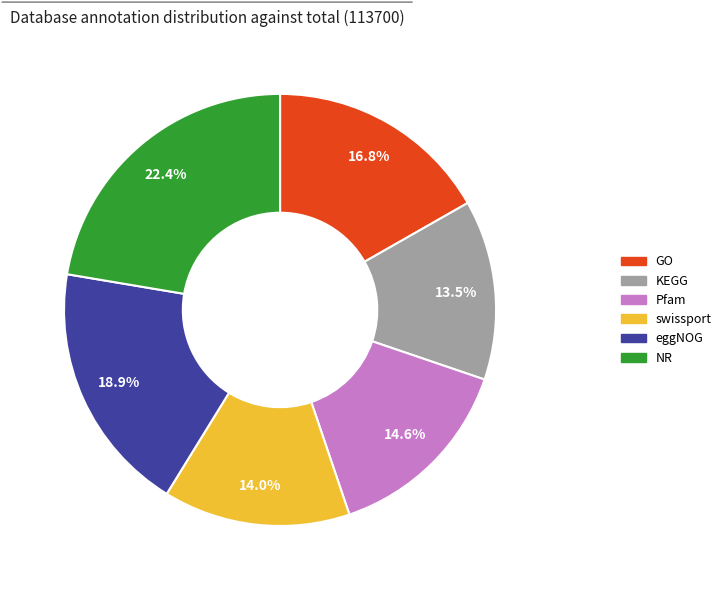

Is there any slice that represents more than half of the pie?

No